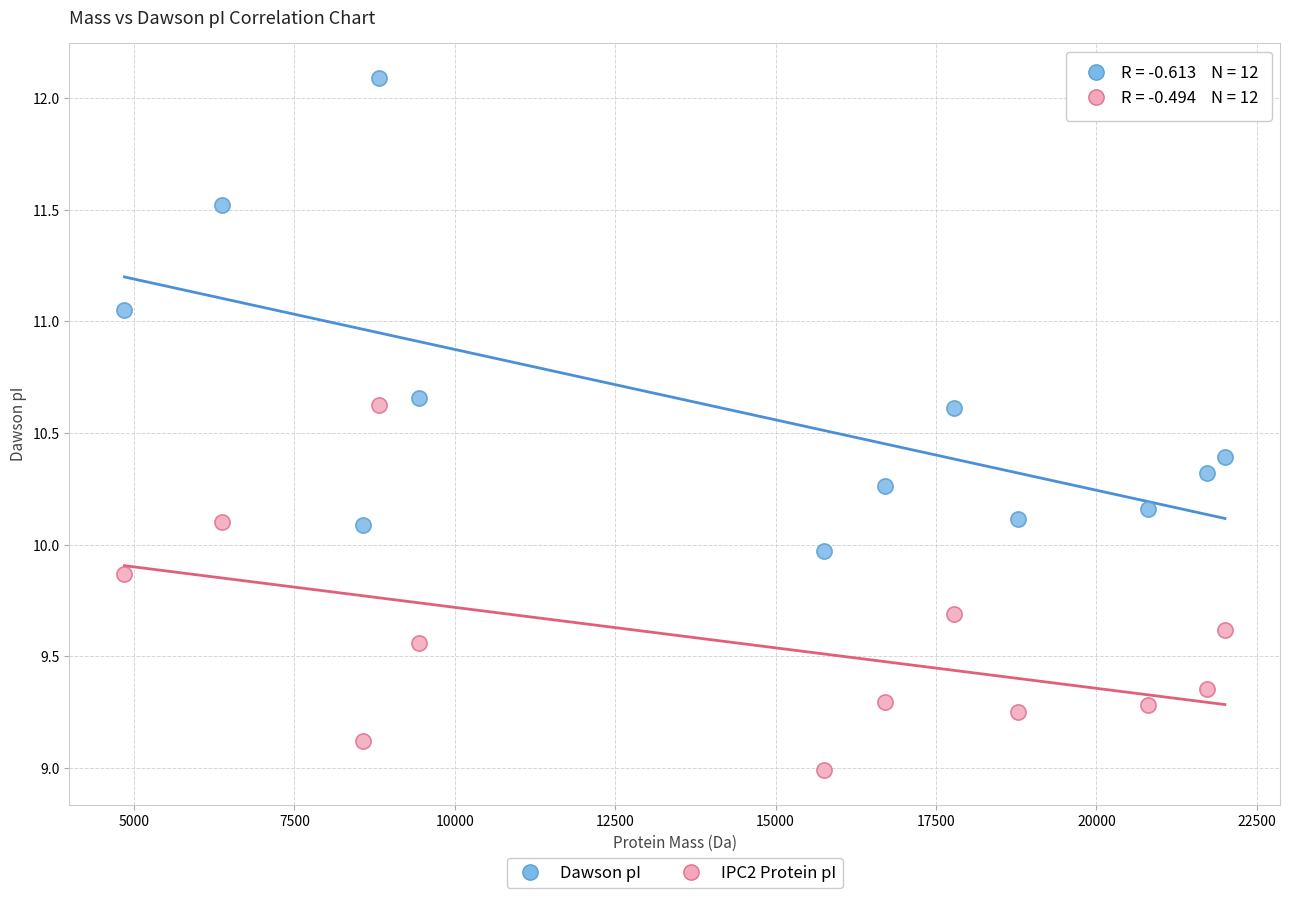

Across all data points, what is the range of X values (max minus min)?

17155.2